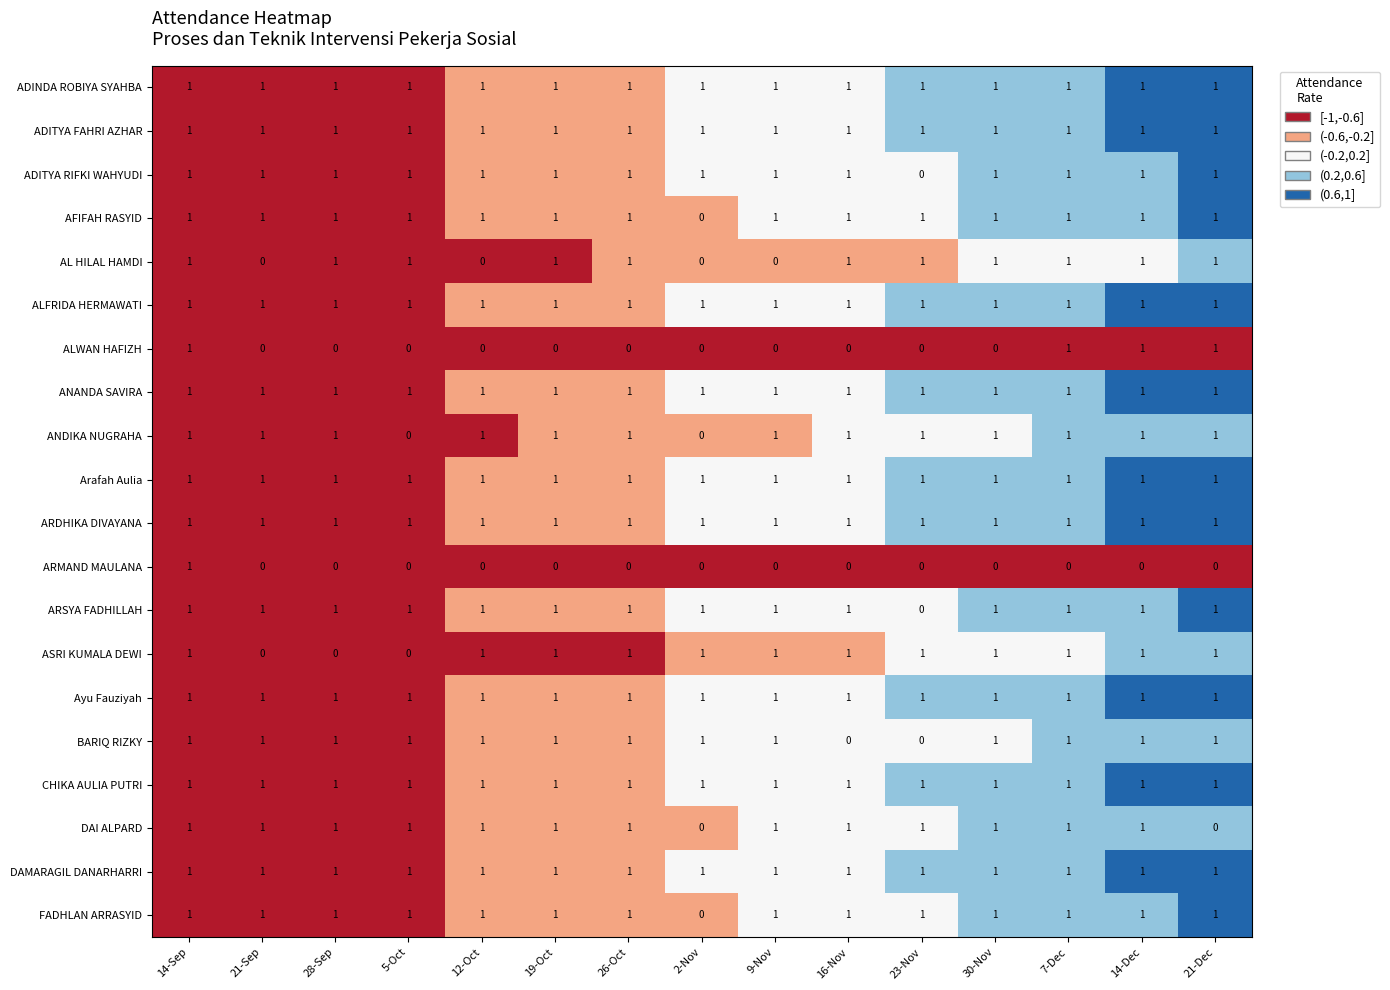

The value of ARSYA FADHILLAH at 5-Oct is 1. True or false?

True